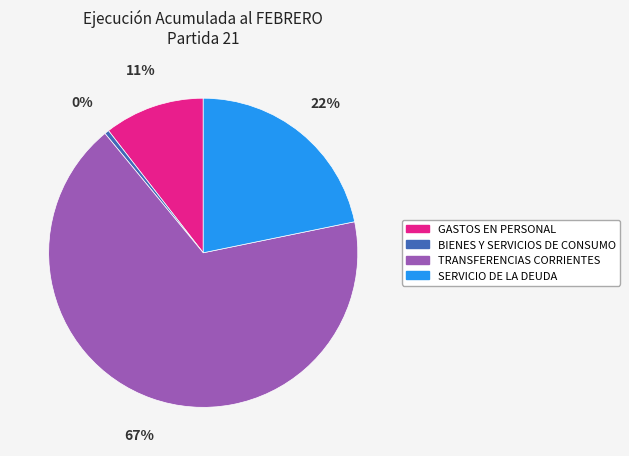

Does any single category account for the majority?

Yes